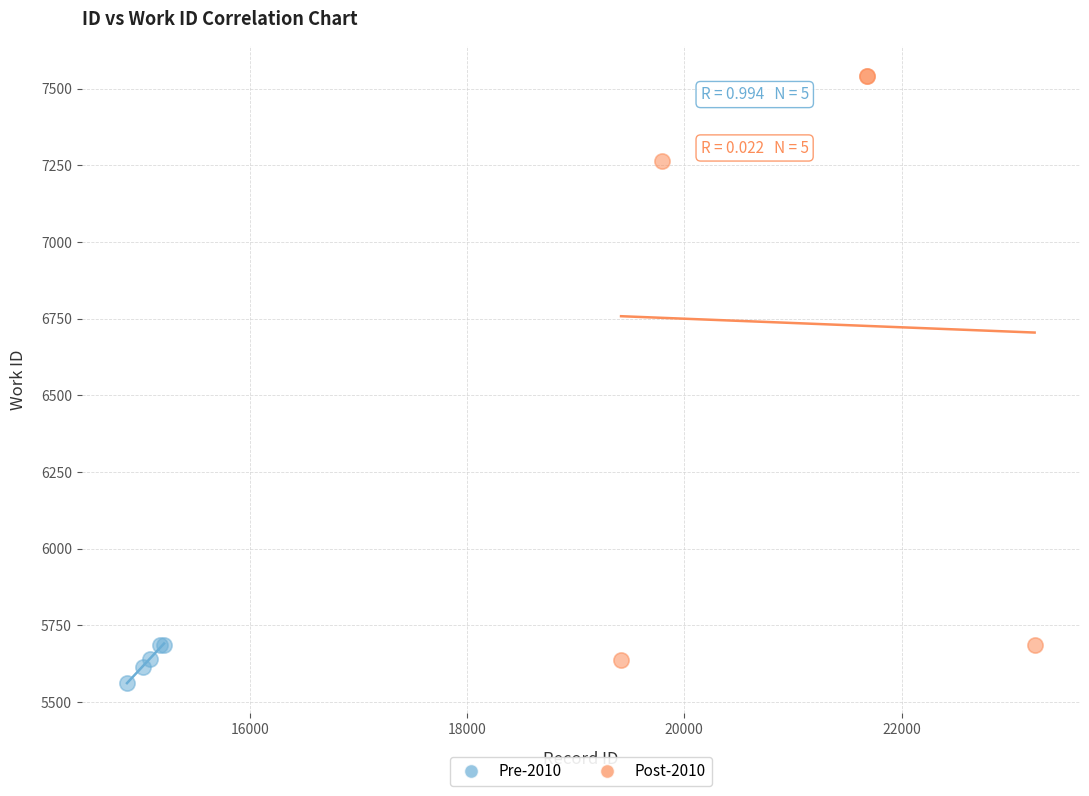

Which series has the largest Y range (max minus min)?

Post-2010